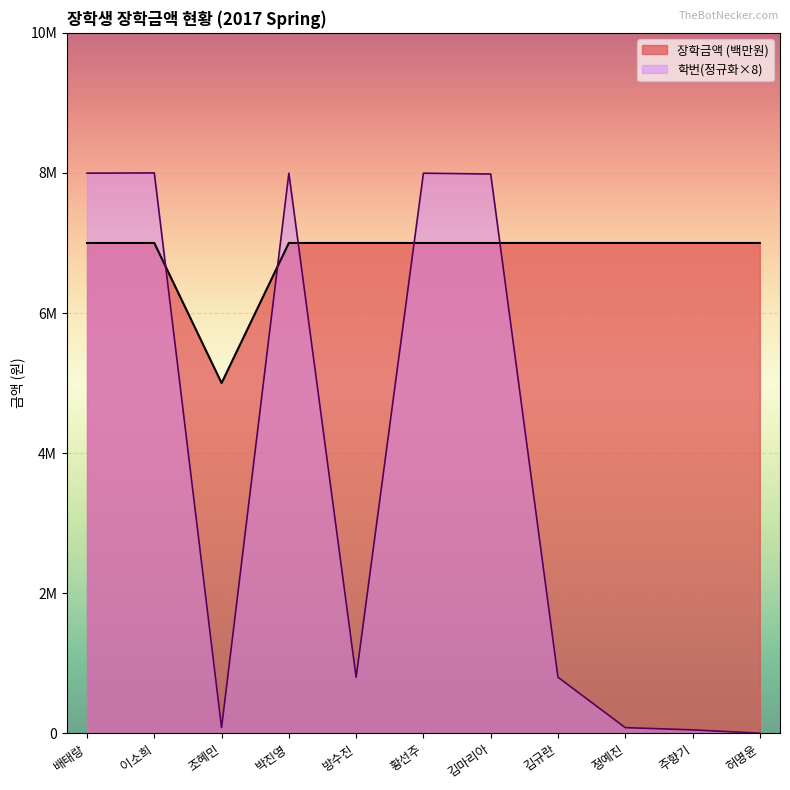

At which label is 장학금액 closest to 6?

배태랑